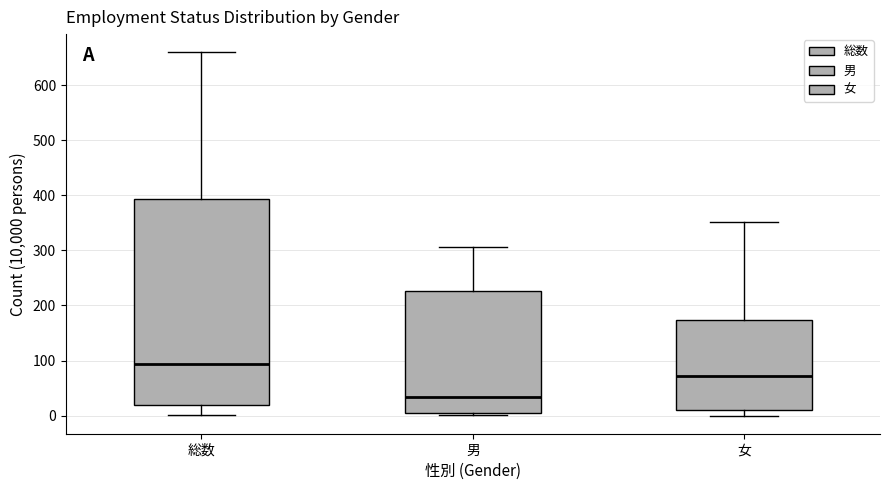

Reading left to right, read every box against the y-axis: the position of its median line, the range the box covers, and the ends of its whiskers. The values are not printed on the chart, so give them approximately, as read against the axis.

総数: median 90, box 20 to 390, whiskers 0 to 660
男: median 30, box 10 to 230, whiskers 0 to 310
女: median 70, box 10 to 170, whiskers 0 to 350